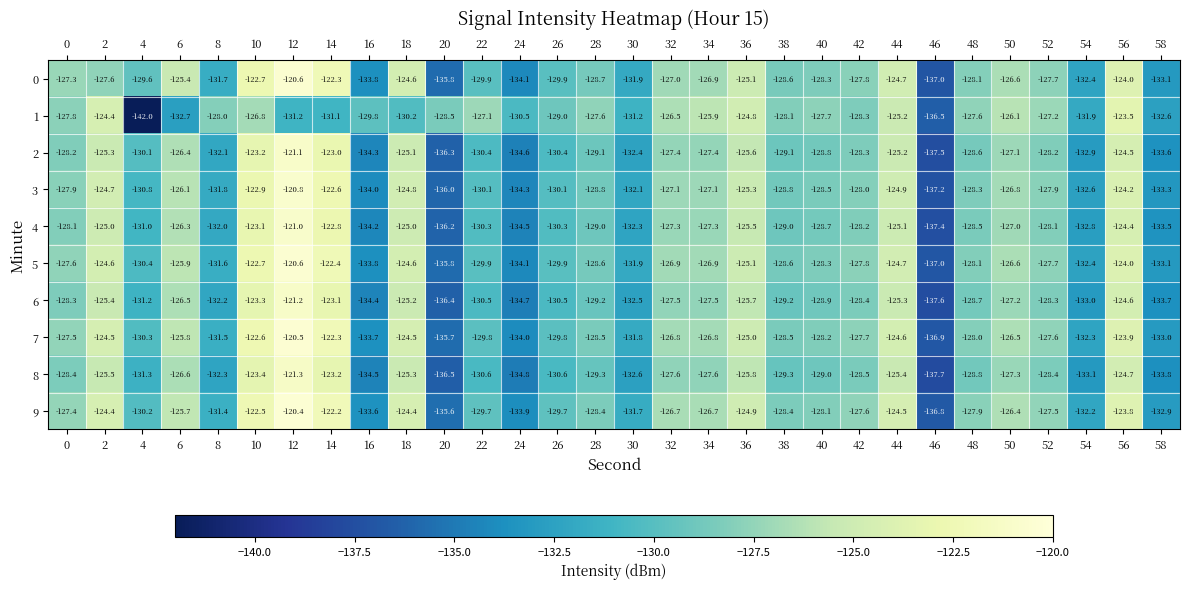

What is the highest value of the 5 series?

-120.6